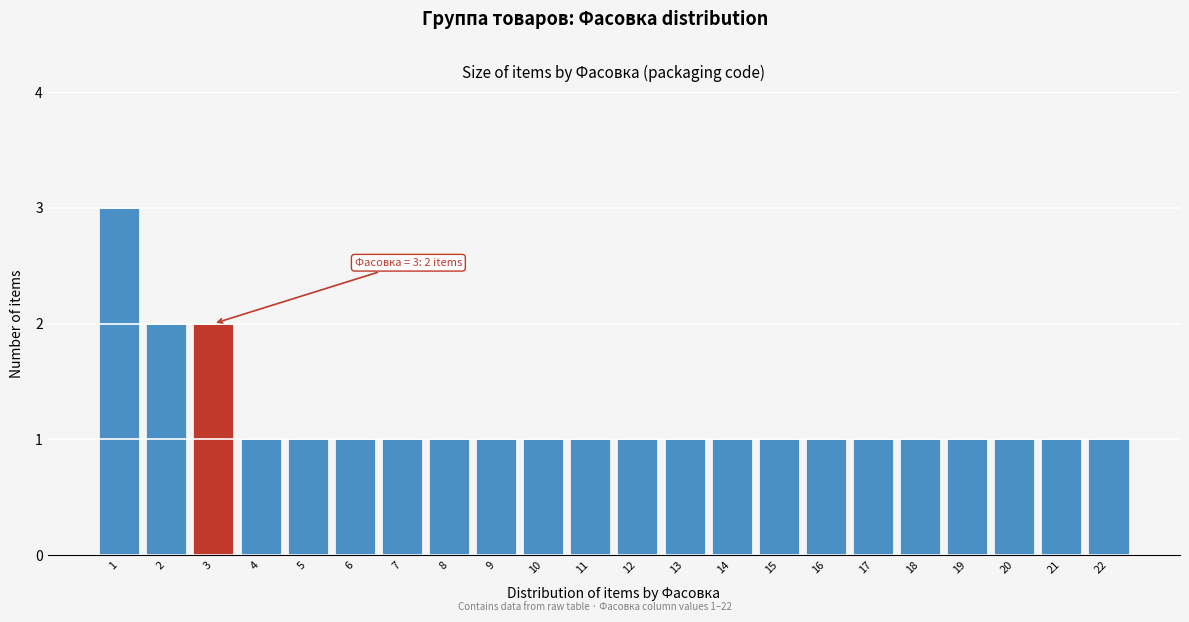

Reading right to left, extract all data points from this chart.

22=1	21=1	20=1	19=1	18=1	17=1	16=1	15=1	14=1	13=1	12=1	11=1	10=1	9=1	8=1	7=1	6=1	5=1	4=1	3=2	2=2	1=3